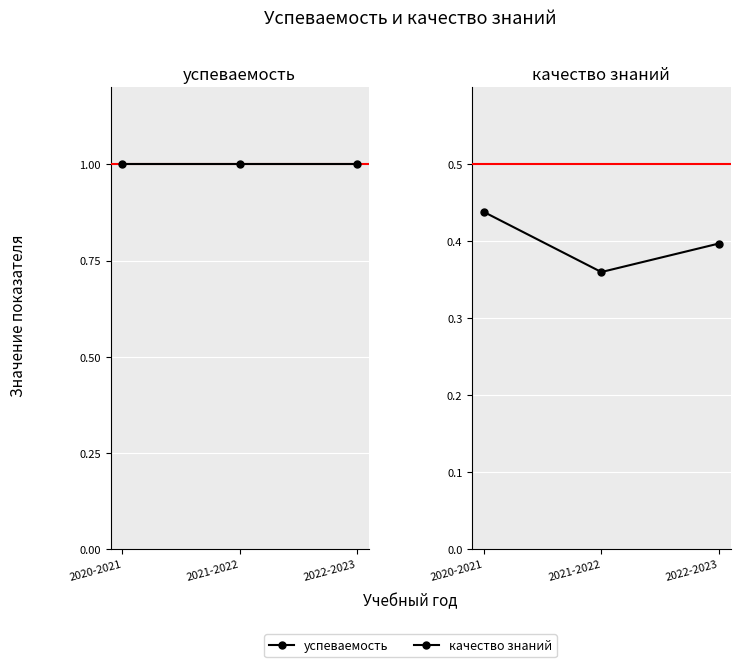

At which category is the sum across all series the highest?

2020-2021